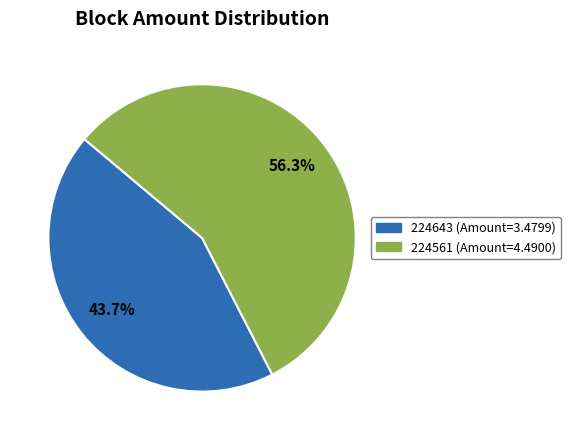

How many segments does this pie chart have?

2